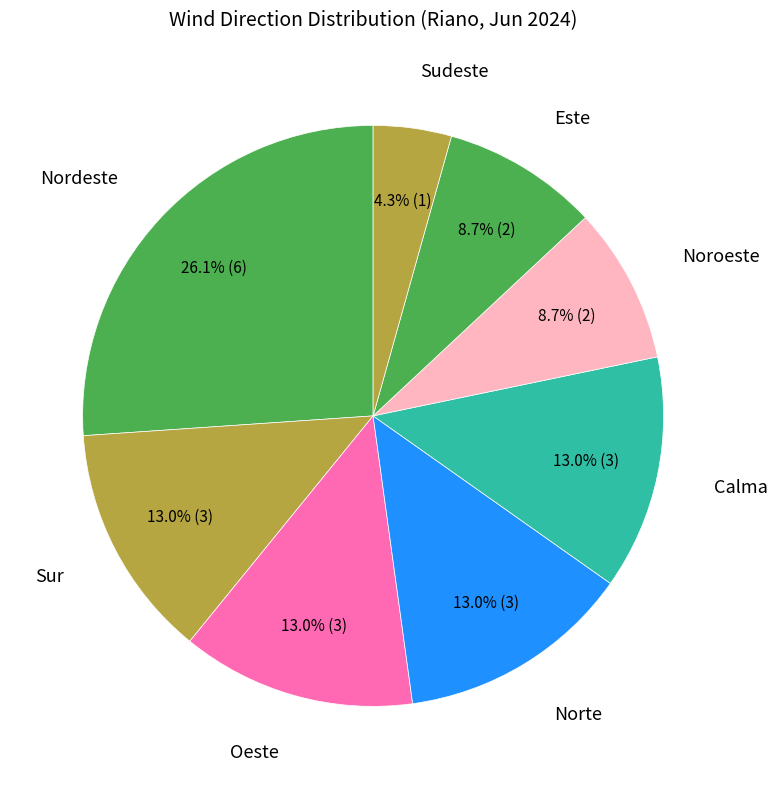

What is the total percentage of Norte and Calma?

26.1%